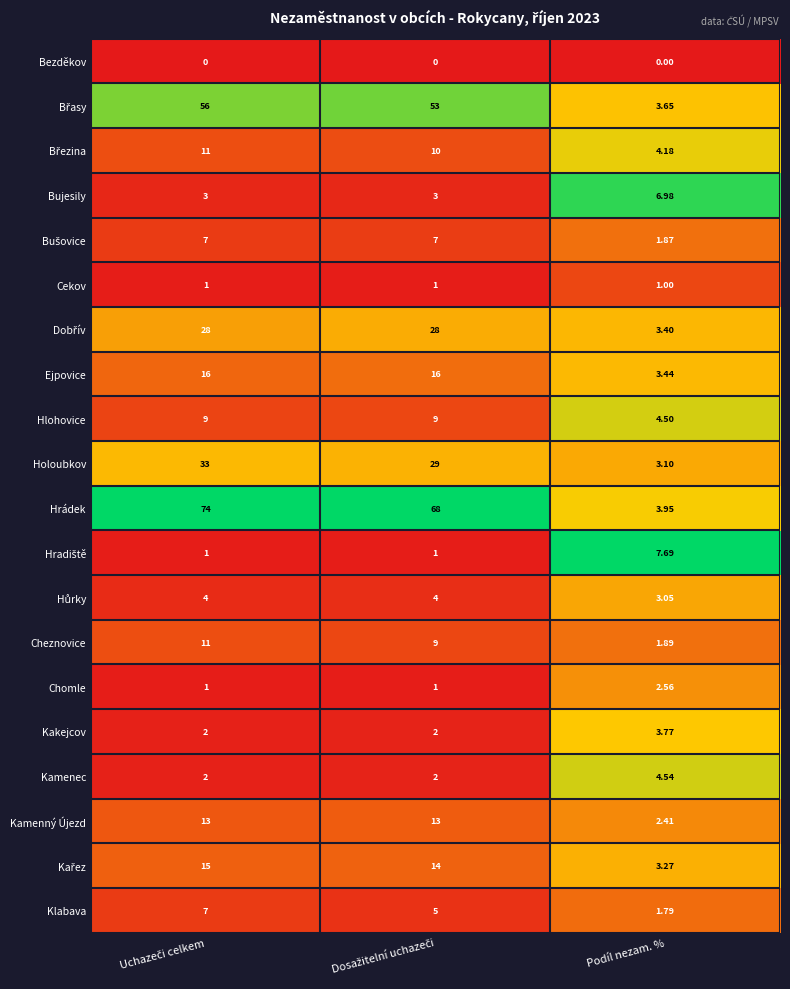

Which series has the widest spread of values?

Hrádek